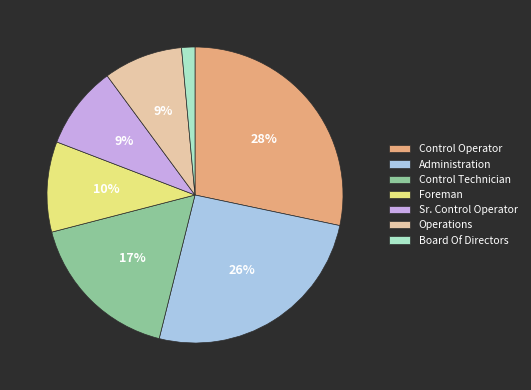

Which has a higher value, Foreman or Board Of Directors?

Foreman